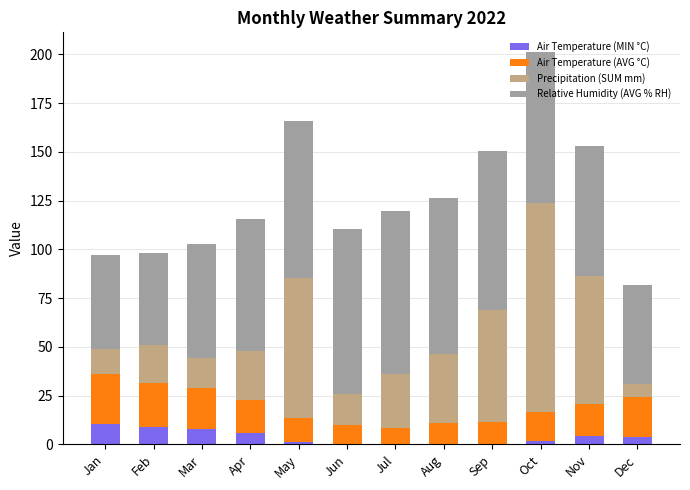

At which category is the sum across all series the highest?

Oct